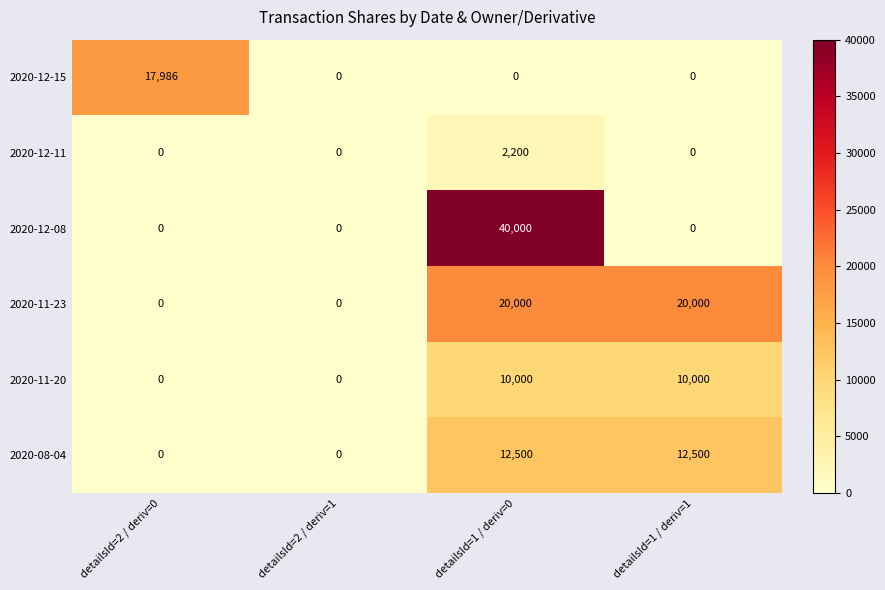

What is the average value of the 2020-11-20 series?

5000